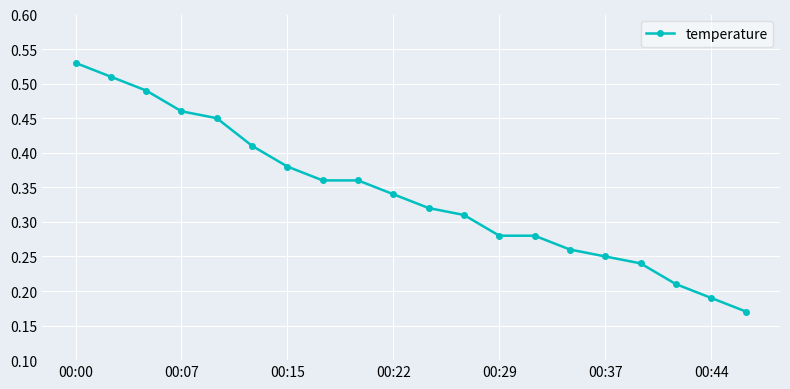

How many values are between 0 and 1?

20